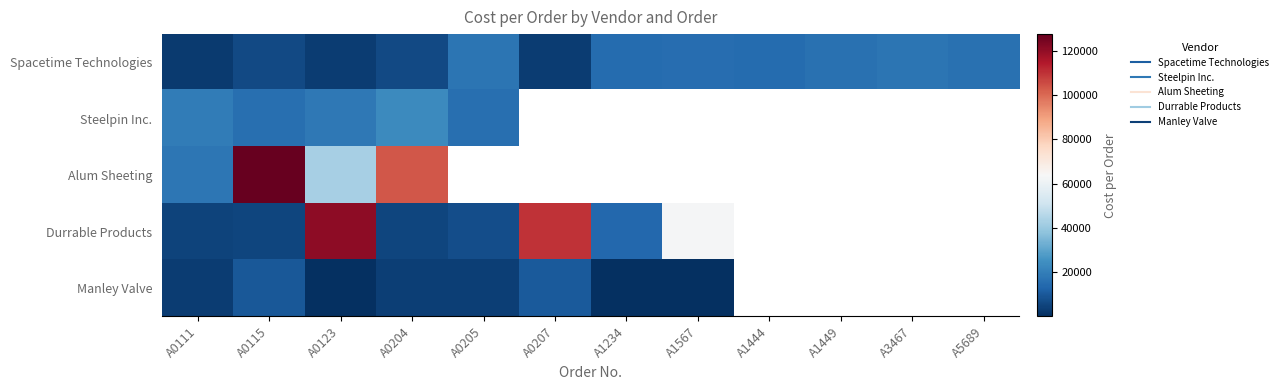

Read the Spacetime Technologies value at A0123.

3300.0